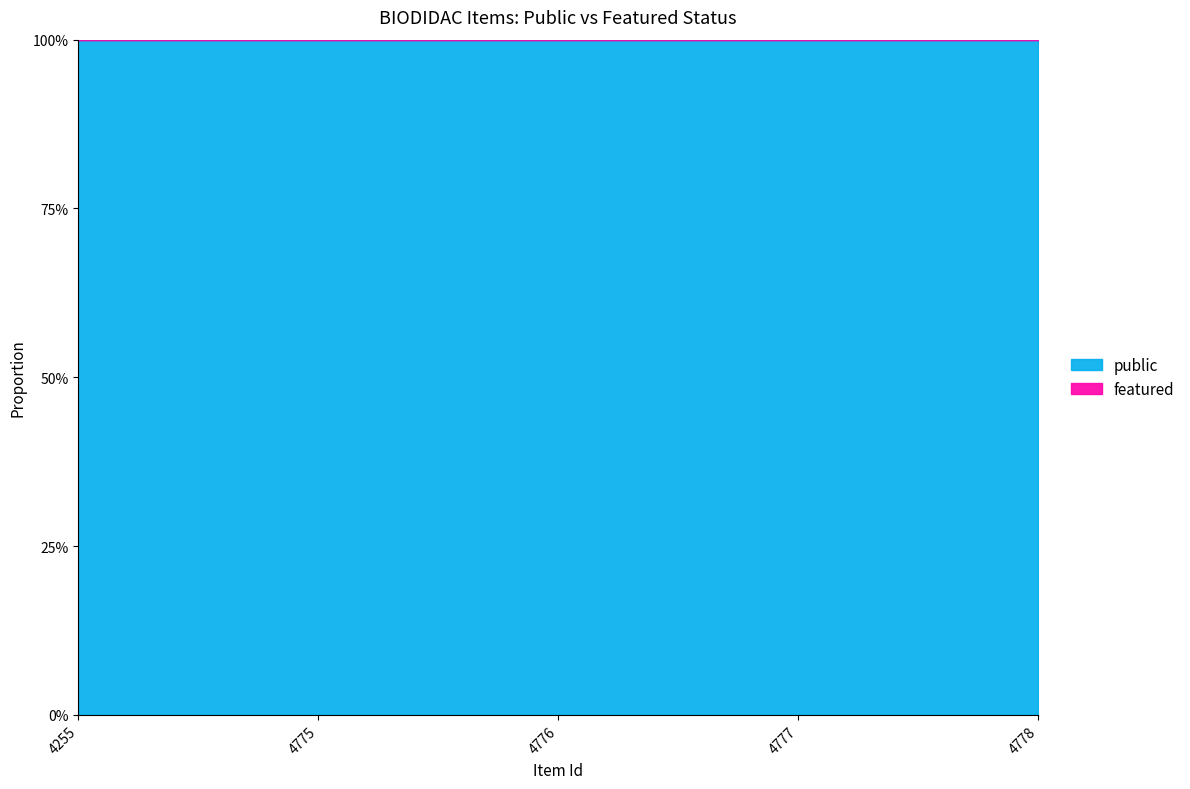

Read the public value at 4778.

1